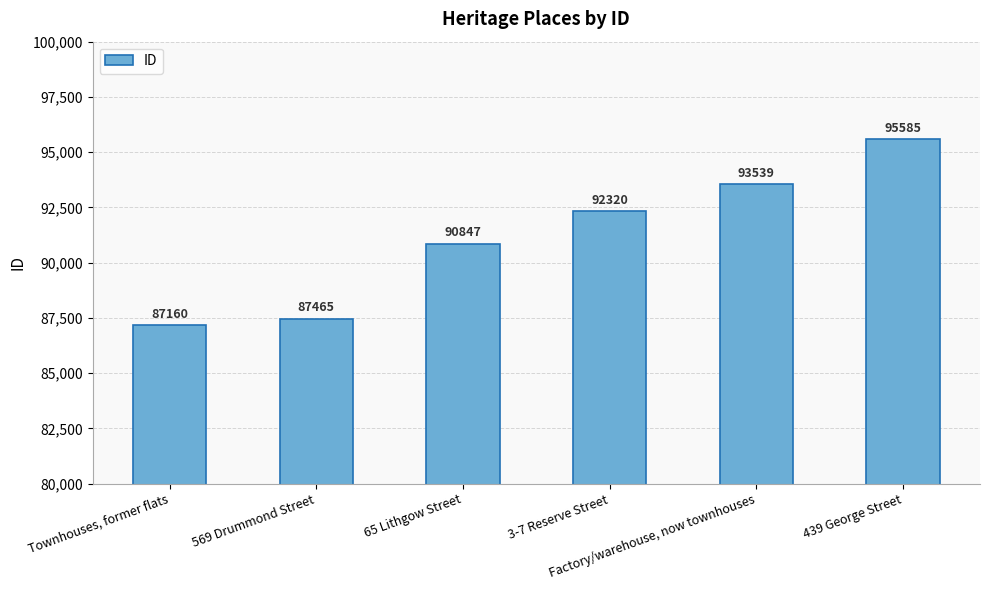

Read the value at 569 Drummond Street.

87465